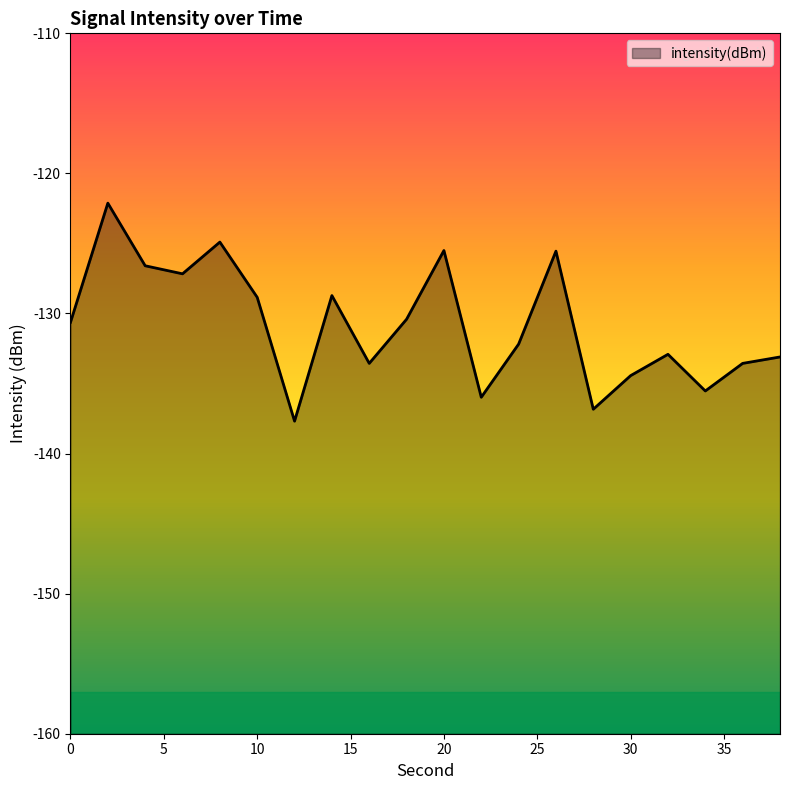

Reading left to right, extract all data points from this chart.

-130.6	-122.1	-126.6	-127.2	-124.9	-128.8	-137.7	-128.7	-133.6	-130.4	-125.5	-136.0	-132.2	-125.5	-136.8	-134.4	-132.9	-135.5	-133.6	-133.1